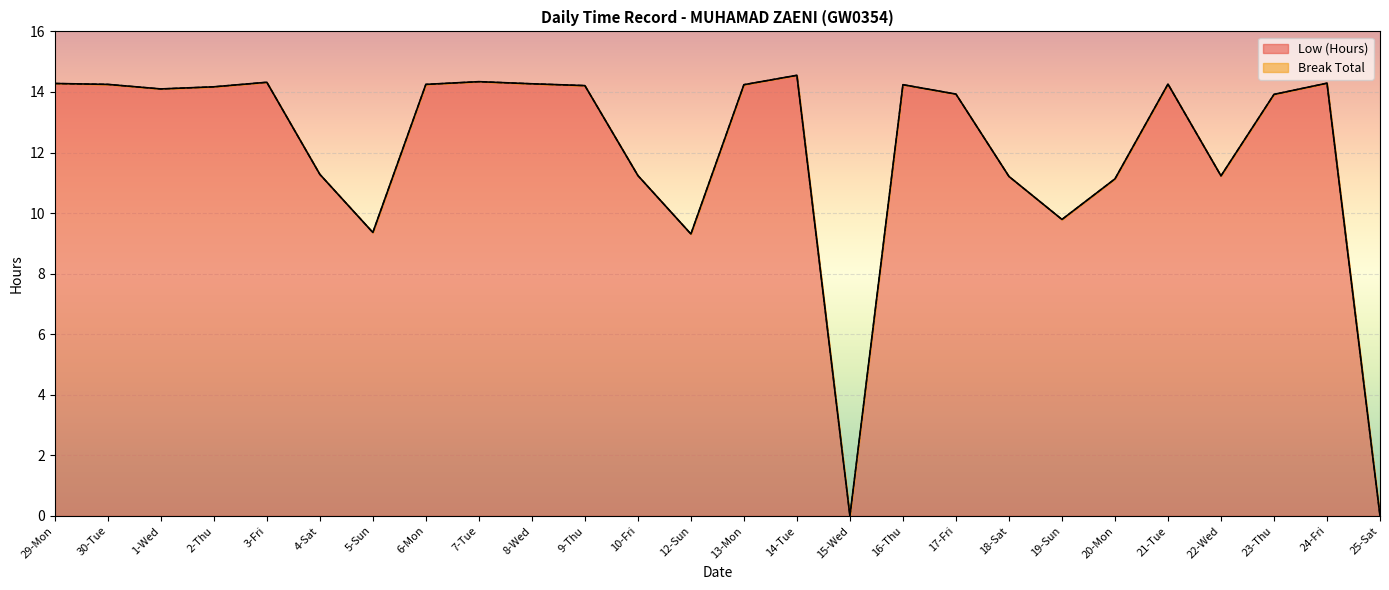

Rank the categories by value from highest to lowest.

14-Tue, 7-Tue, 3-Fri, 24-Fri, 29-Mon, 8-Wed, 21-Tue, 30-Tue, 6-Mon, 13-Mon, 16-Thu, 9-Thu, 2-Thu, 1-Wed, 17-Fri, 23-Thu, 4-Sat, 10-Fri, 22-Wed, 18-Sat, 20-Mon, 19-Sun, 5-Sun, 12-Sun, 15-Wed, 25-Sat